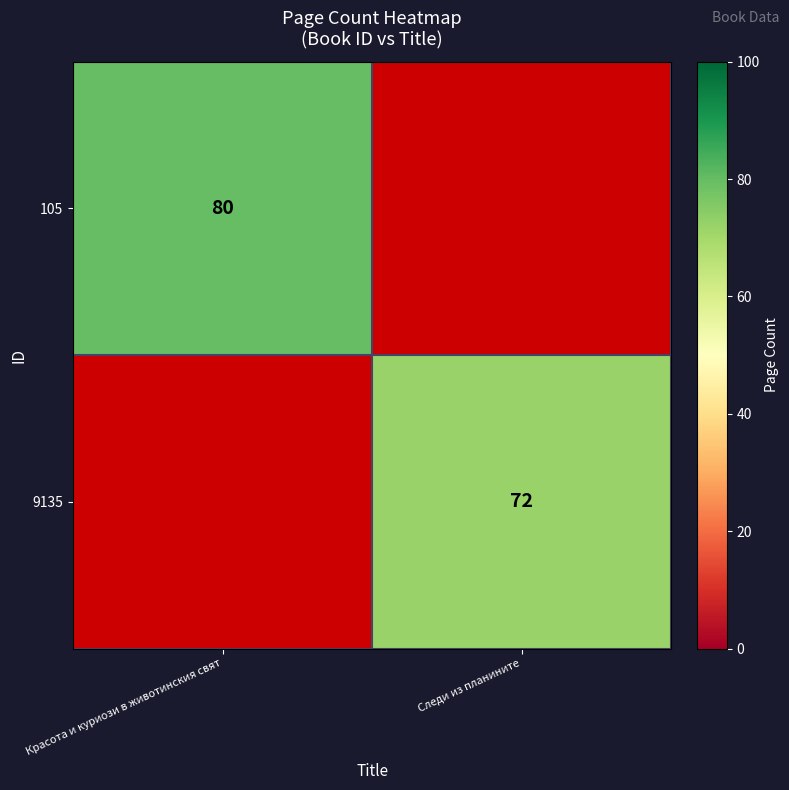

At how many categories does at least one series exceed 75?

1